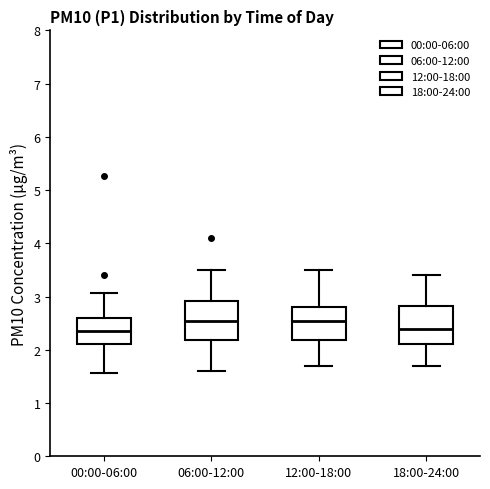

Reading left to right, read every box against the y-axis: the position of its median line, the range the box covers, and the ends of its whiskers. The values are not printed on the chart, so give them approximately, as read against the axis.

00:00-06:00: median 2.4, box 2.1 to 2.6, whiskers 1.6 to 3.1
06:00-12:00: median 2.6, box 2.2 to 2.9, whiskers 1.6 to 3.5
12:00-18:00: median 2.6, box 2.2 to 2.8, whiskers 1.7 to 3.5
18:00-24:00: median 2.4, box 2.1 to 2.8, whiskers 1.7 to 3.4